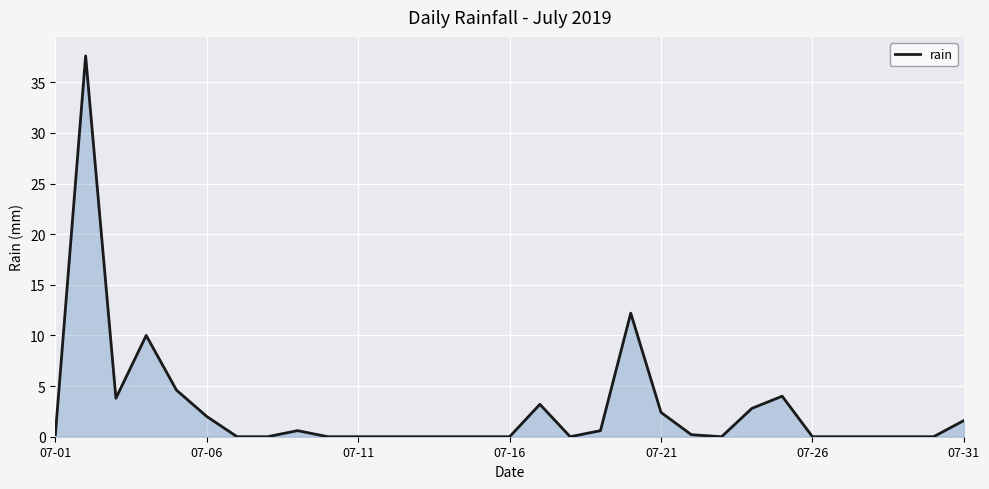

What is the difference between the maximum and minimum values?

37.6